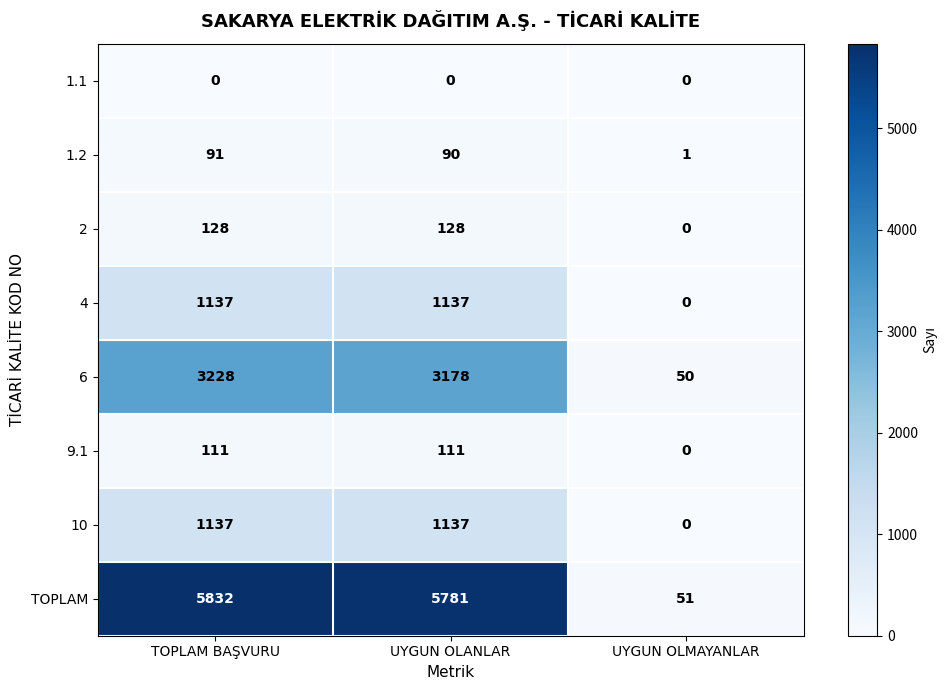

What is the average value of the 1.2 series?

61